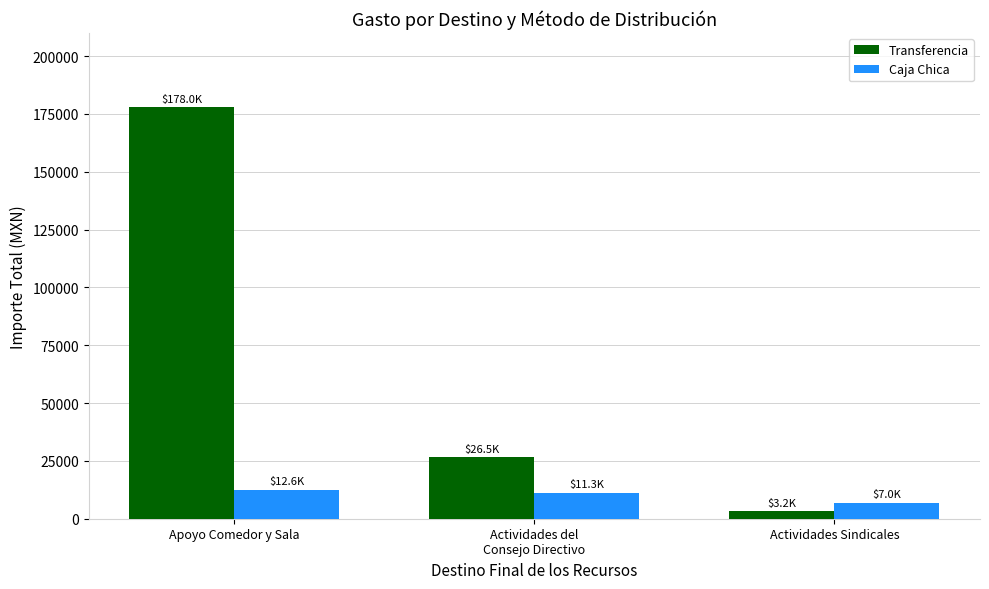

True or false: Transferencia has a value of 177976.2 at Apoyo Comedor y Sala.

True